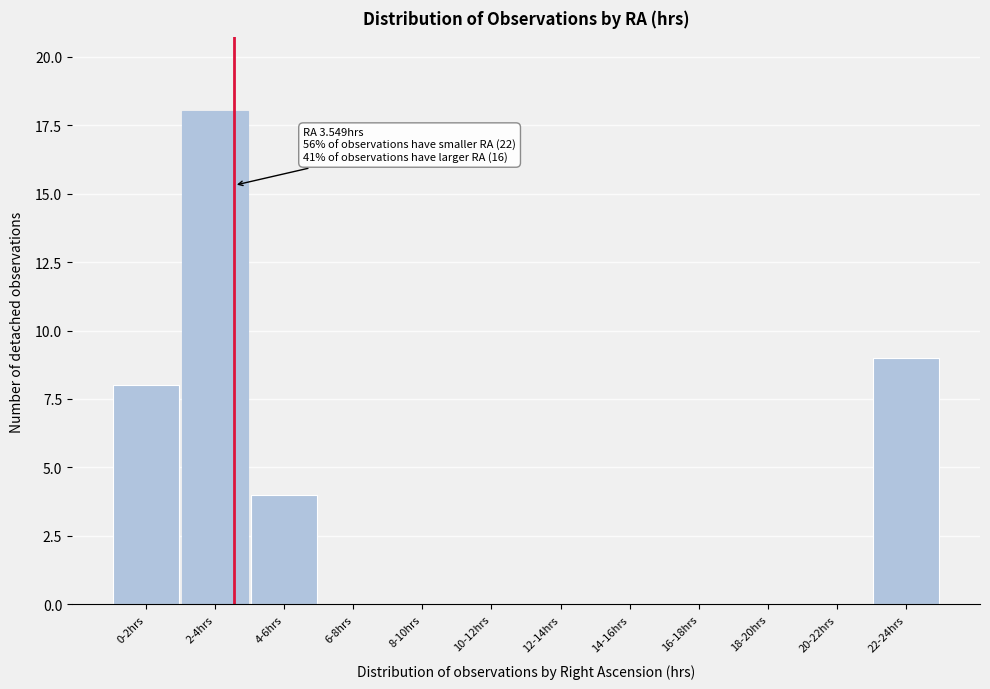

Reading right to left, transcribe all the data shown in this chart.

22-24hrs=9	20-22hrs=0	18-20hrs=0	16-18hrs=0	14-16hrs=0	12-14hrs=0	10-12hrs=0	8-10hrs=0	6-8hrs=0	4-6hrs=4	2-4hrs=18	0-2hrs=8